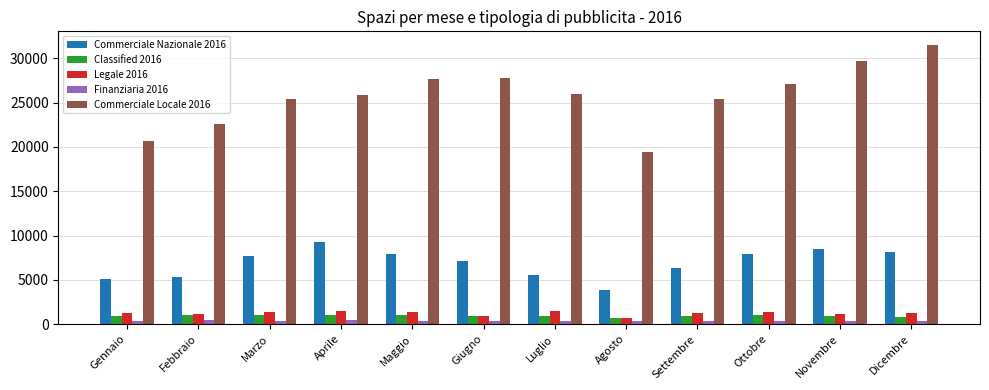

What is the average value of the Commerciale Locale 2016 series?

25738.0